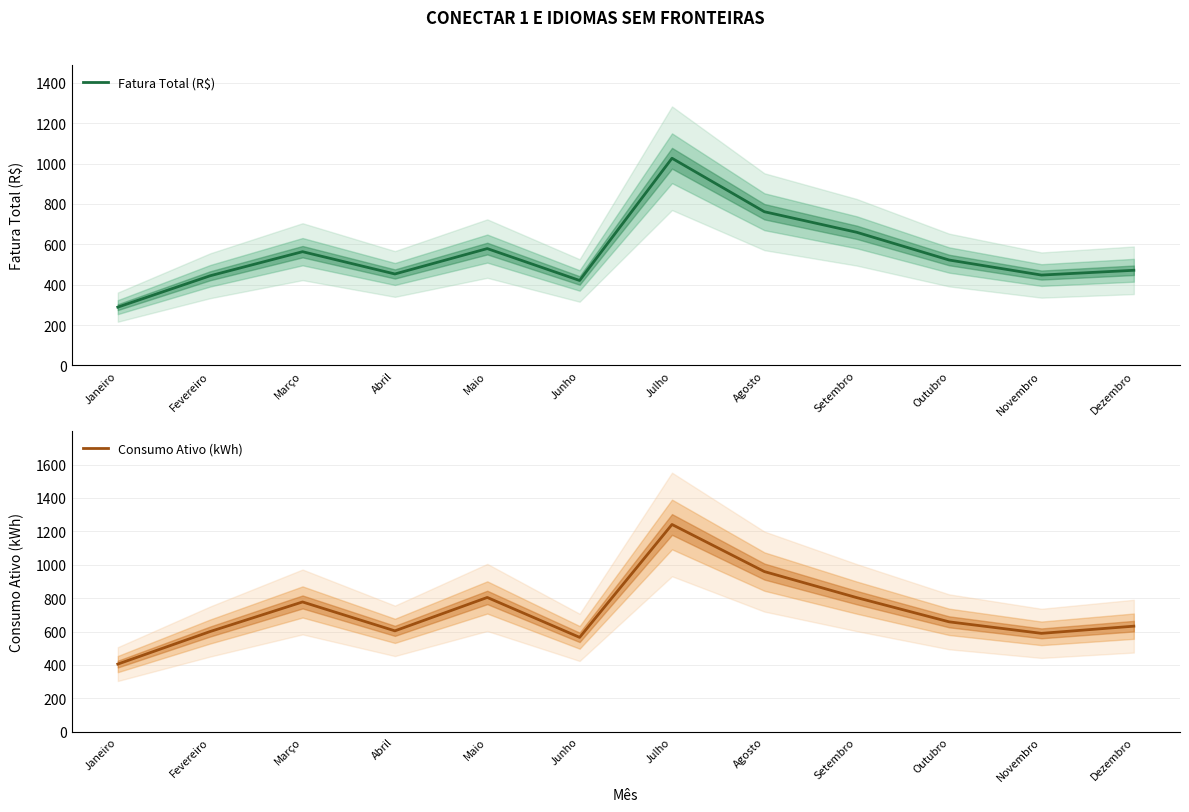

What are all the series names shown in the legend?

Fatura Total (R$), Consumo Ativo (kWh)